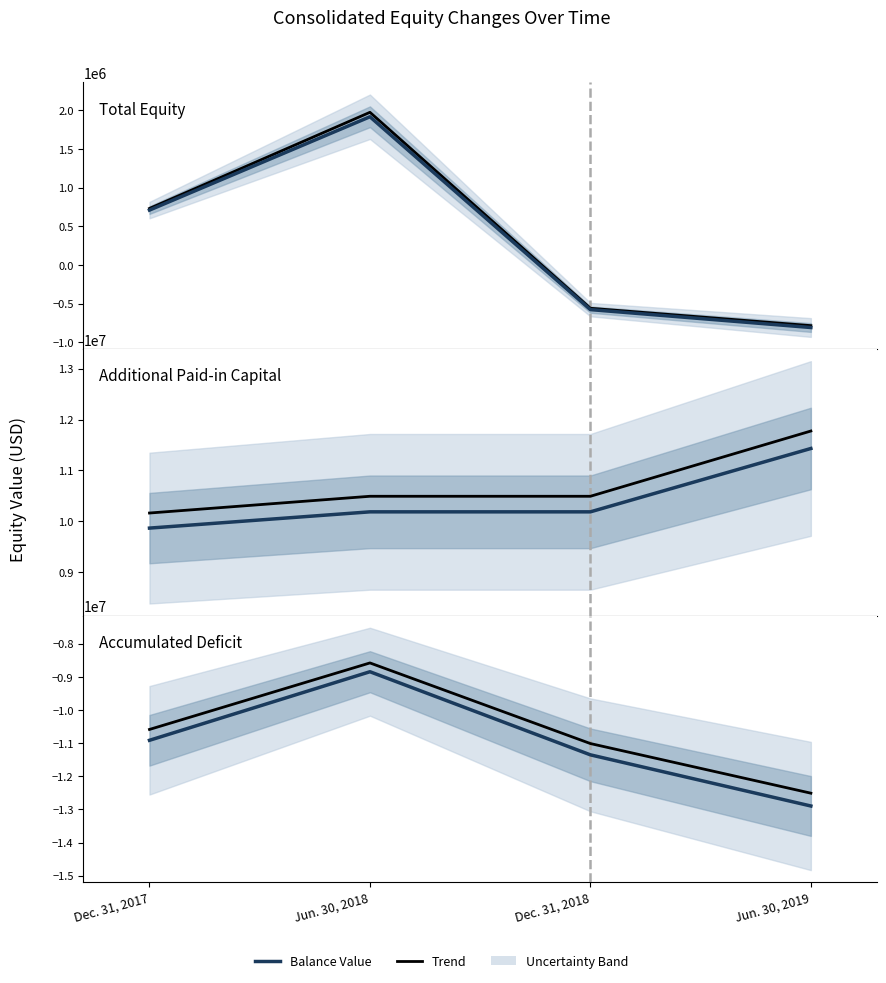

What is the label of the 2nd point from the left?

Jun. 30, 2018